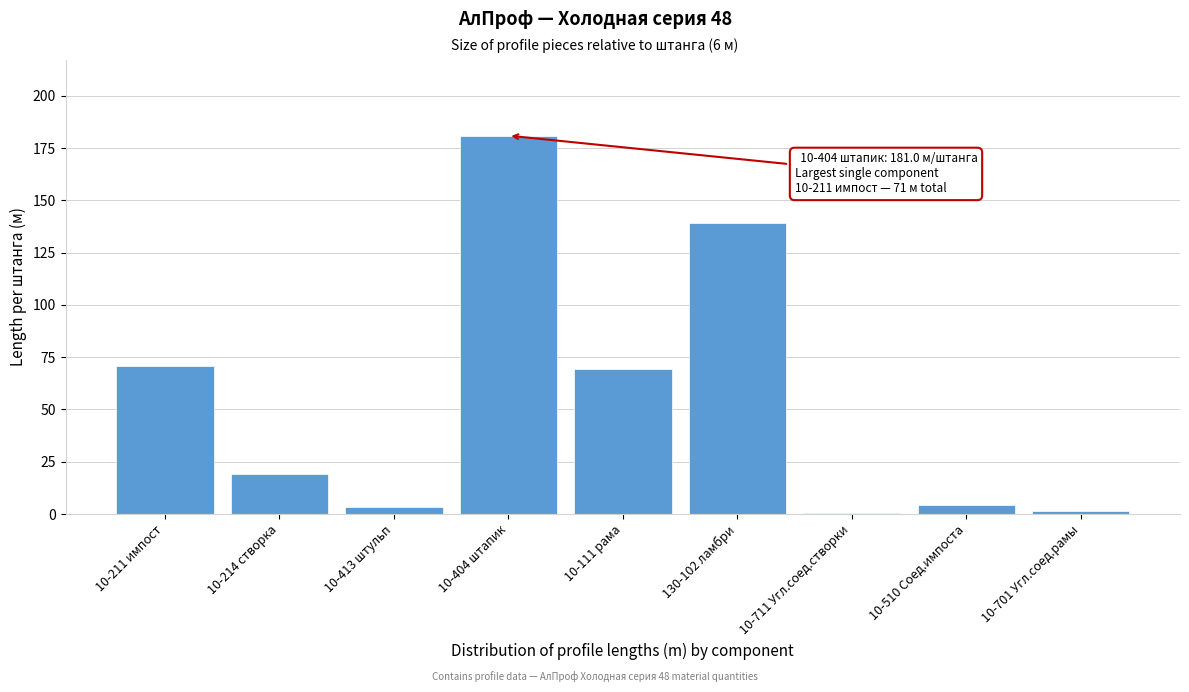

The value at 10-211 импост is 71.0. True or false?

True